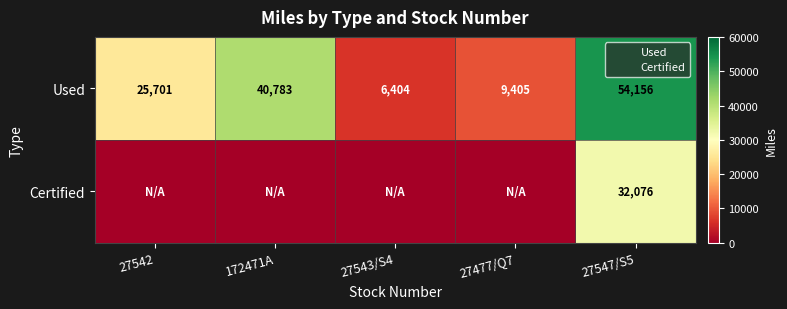

Is the value of Used at 27547/S5 greater than the value of Certified at 27547/S5?

Yes